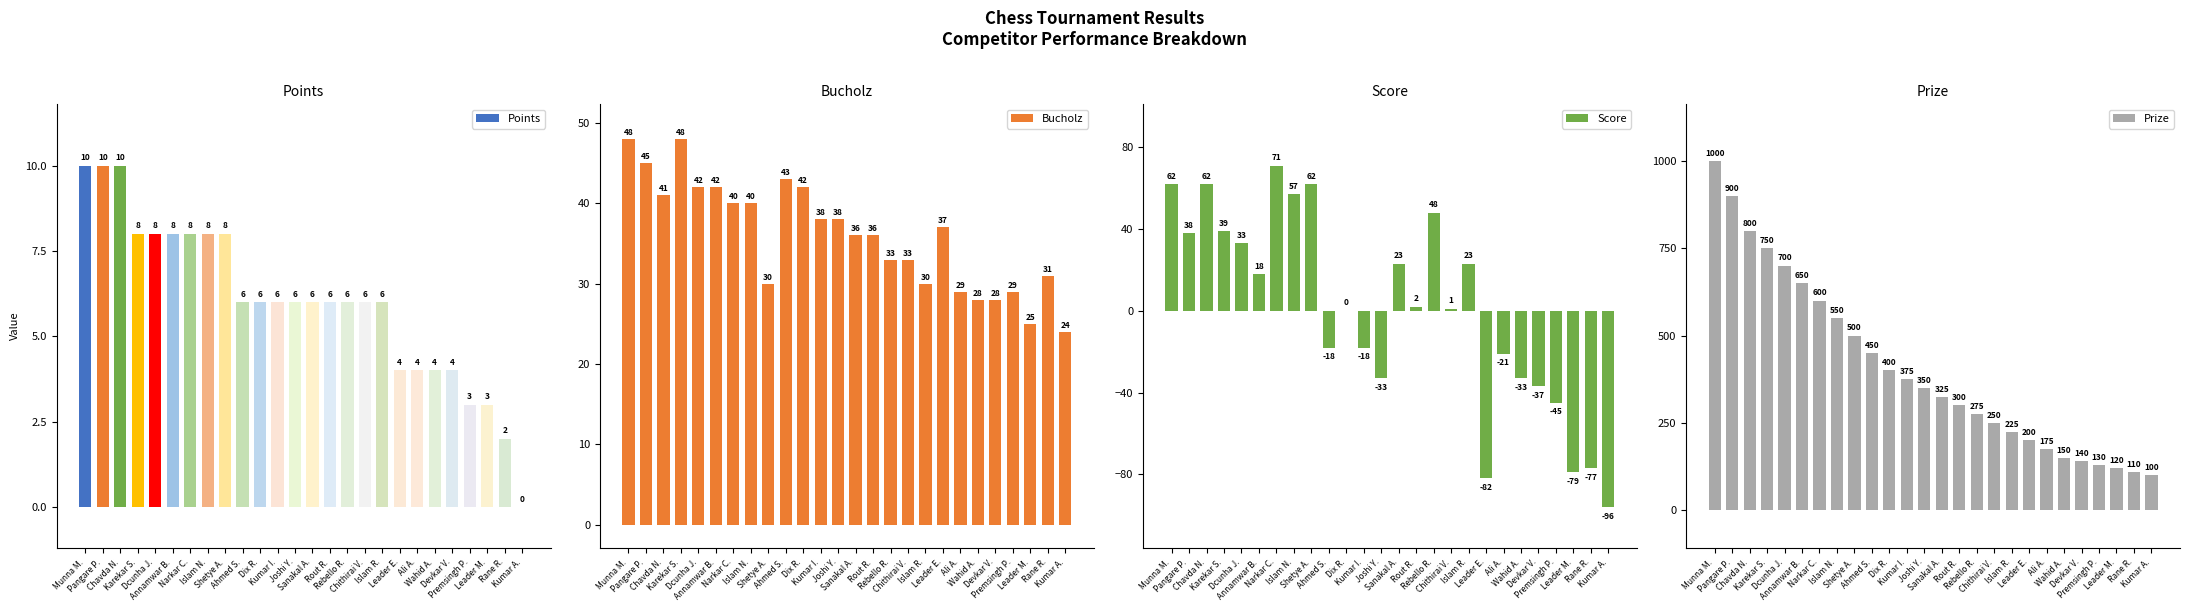

What is the value of the Bucholz bar at the 10th from the left?

43